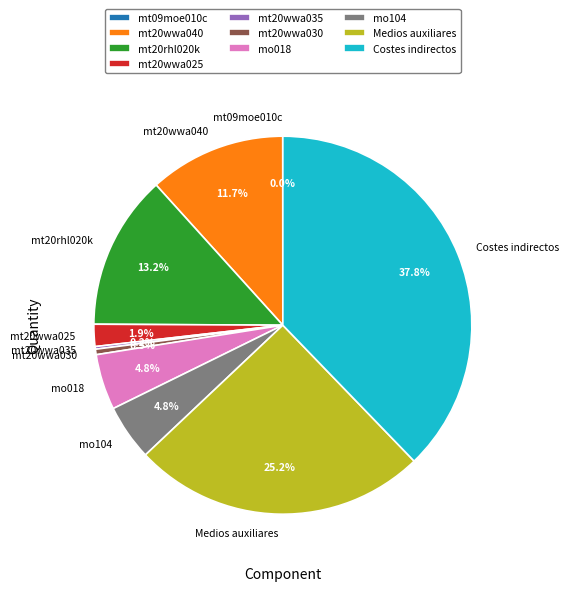

Combined, do mo104 and mt20wwa040 account for over 50%?

No